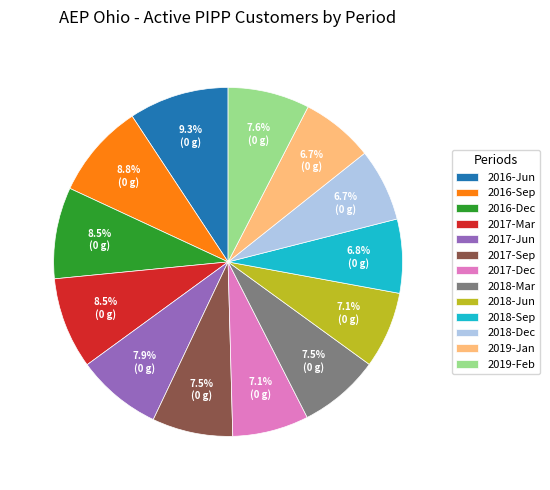

Does any single category account for the majority?

No